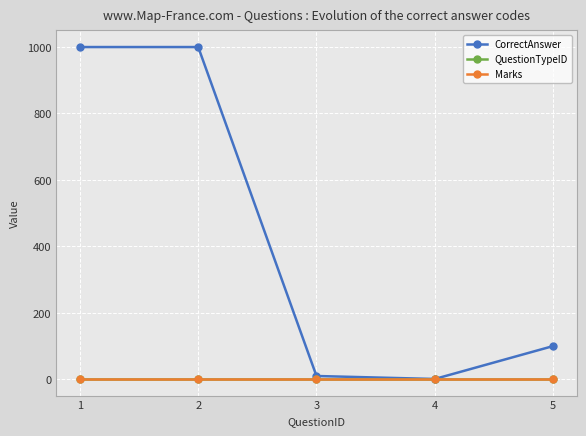

Is this an area chart (filled region under the line)?

No